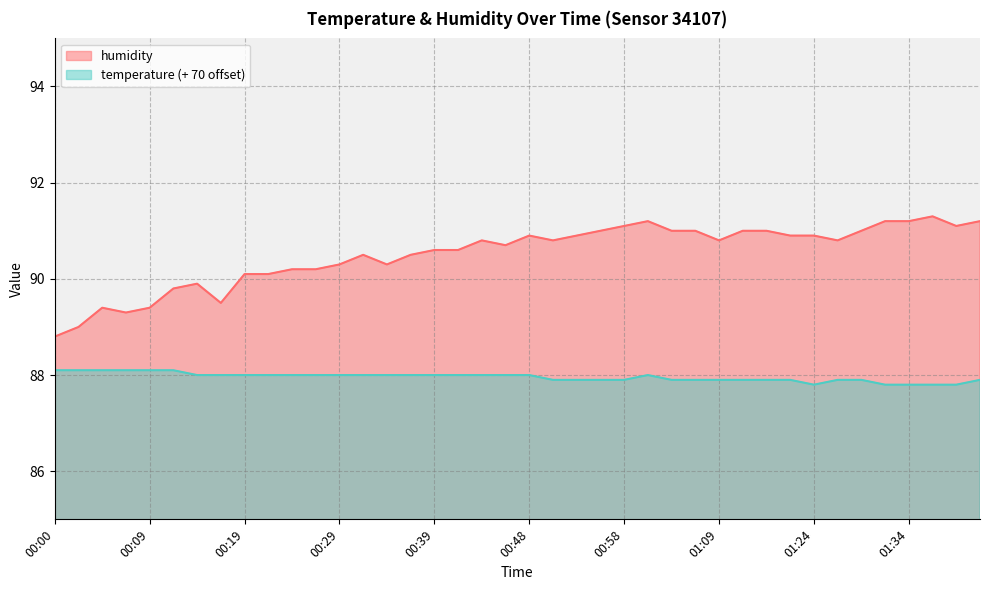

Rank the categories by humidity value from lowest to highest.

00:00, 00:02, 00:07, 00:04, 00:09, 00:17, 00:12, 00:14, 00:19, 00:22, 00:24, 00:26, 00:29, 00:34, 00:31, 00:36, 00:39, 00:41, 00:46, 00:43, 00:51, 01:09, 01:27, 00:48, 00:53, 01:22, 01:24, 00:56, 01:03, 01:06, 01:11, 01:14, 01:29, 00:58, 01:39, 01:01, 01:32, 01:34, 01:41, 01:36